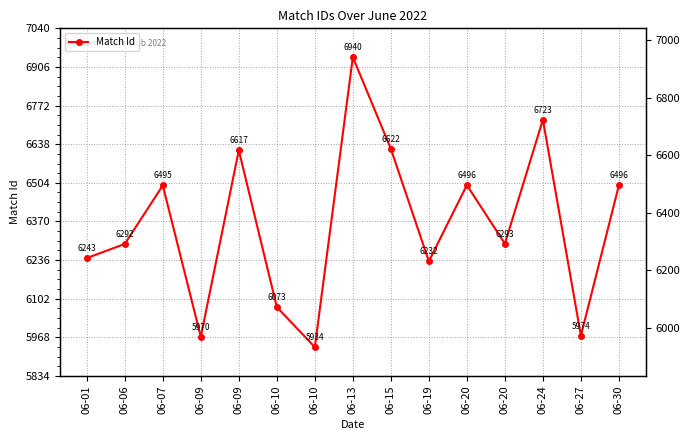

What is the smallest value displayed?

5934